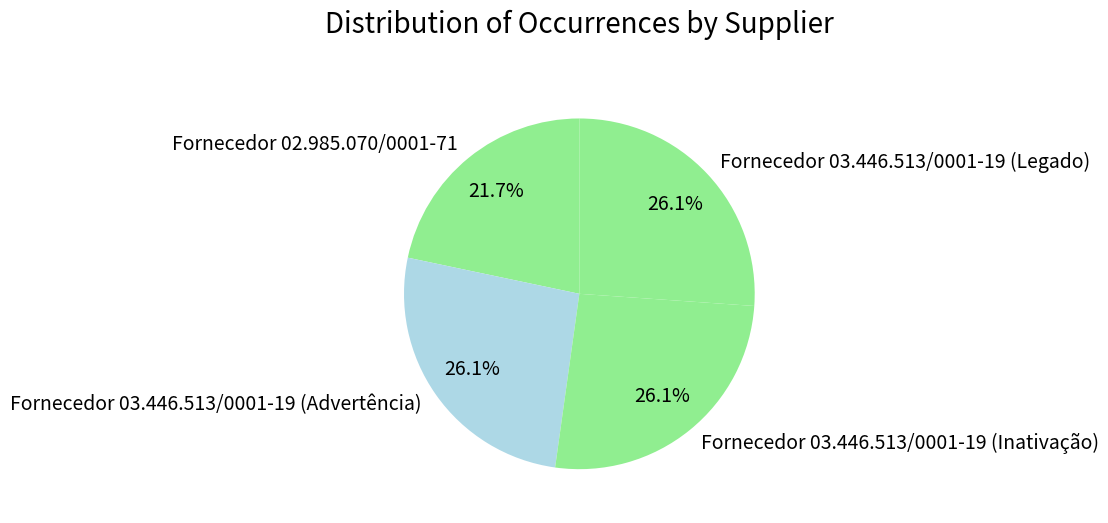

How much of the chart is everything except Fornecedor 03.446.513/0001-19 (Inativação)?

73.9%